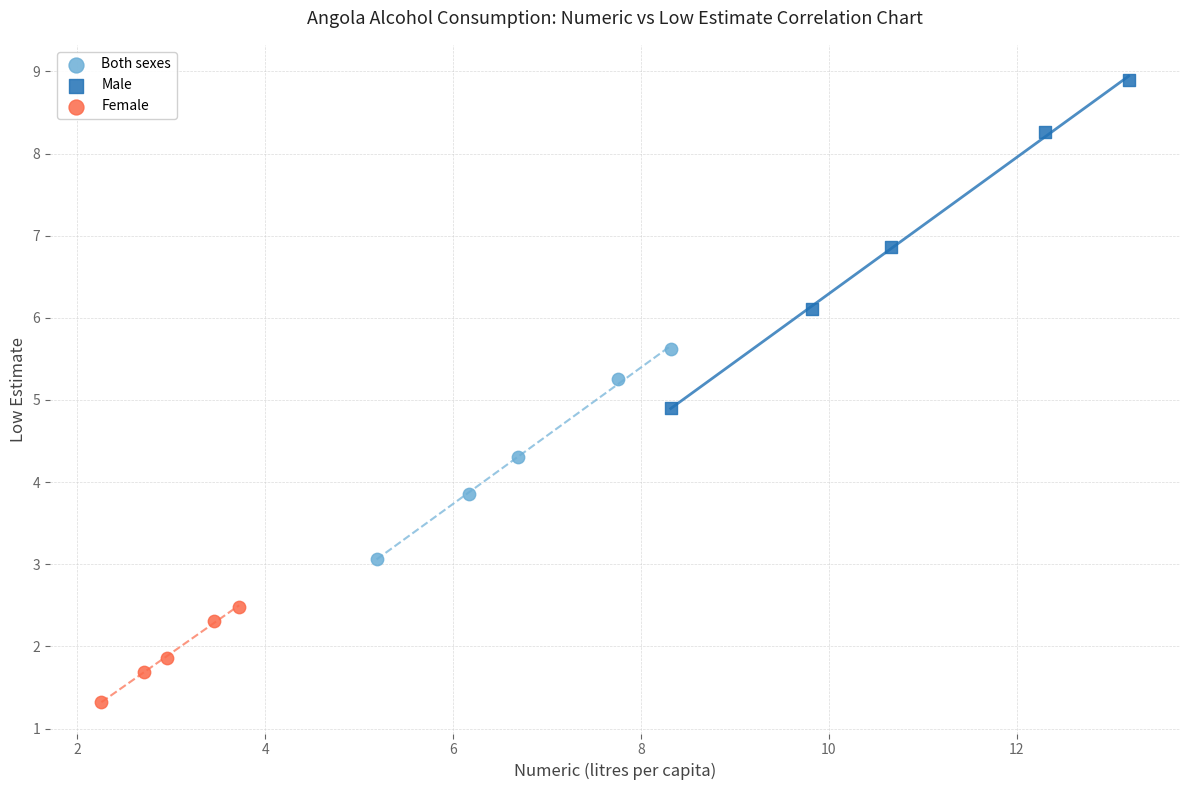

Which series has the widest spread of Y values?

Male